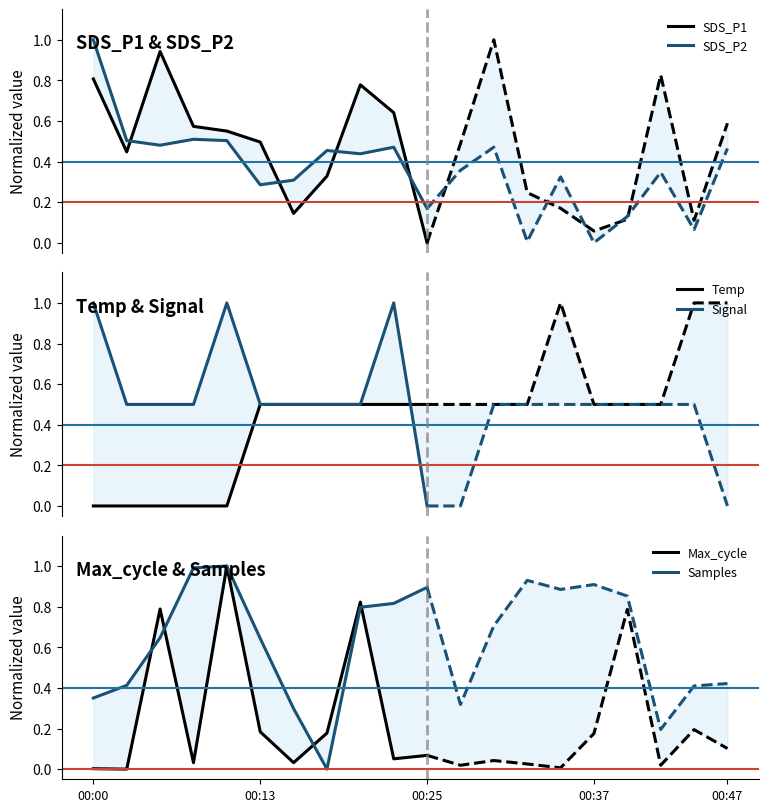

After their last crossing, which series has the higher values: Samples or Max_cycle?

Samples